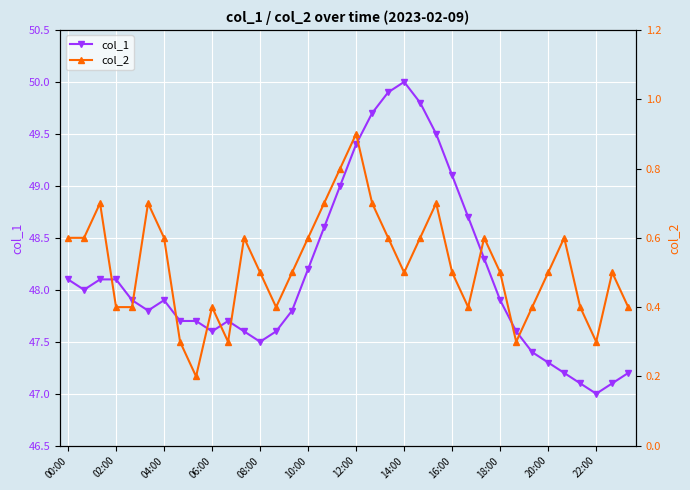

What is the lowest value of the col_1 series?

47.0